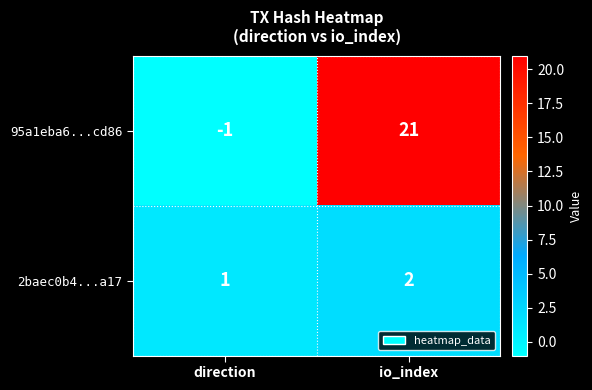

What is the spread (max minus min) of values at io_index?

19